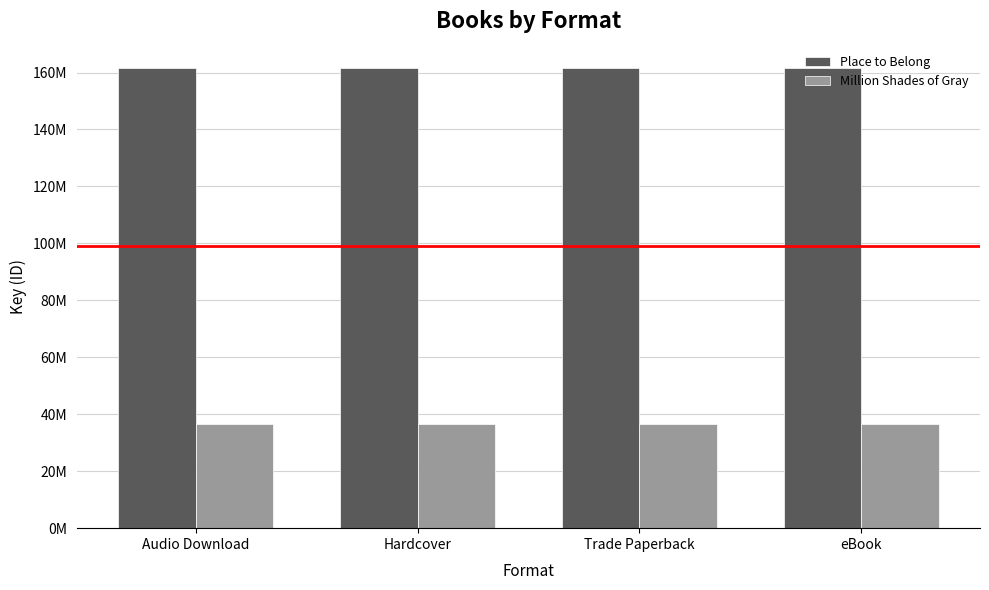

Reading right to left, list all the values displayed in this chart.

Place to Belong: eBook=161688834	Trade Paperback=161688834	Hardcover=161688834	Audio Download=161688834
Million Shades of Gray: eBook=36552809	Trade Paperback=36552809	Hardcover=36552809	Audio Download=36552809